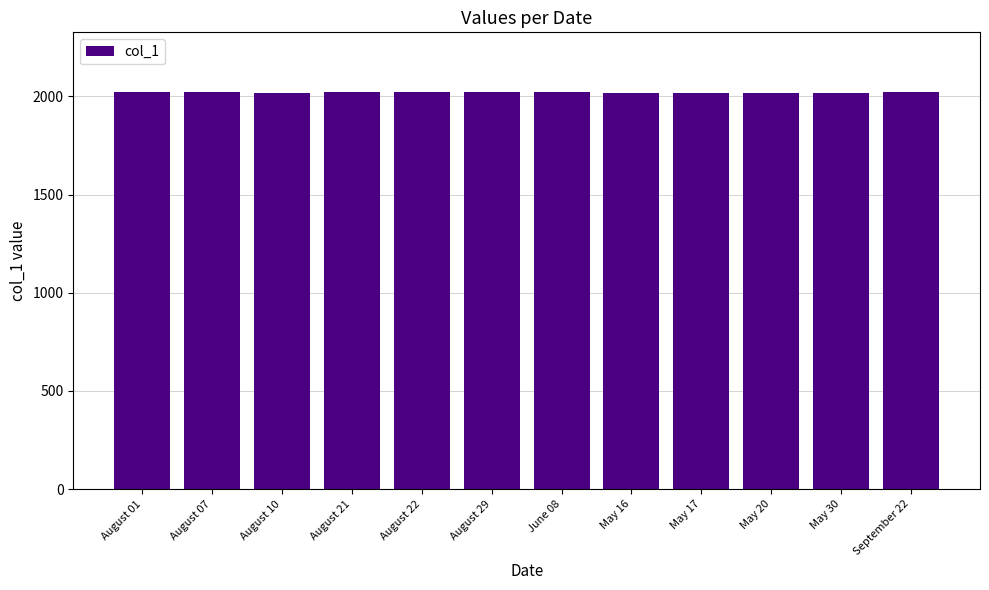

What is the value of the 11th bar from the left?

2020